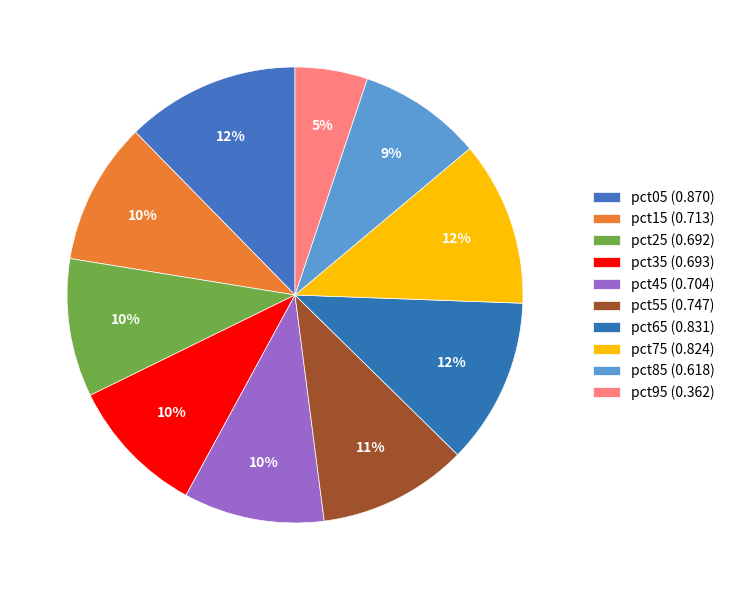

Does any single category account for the majority?

No